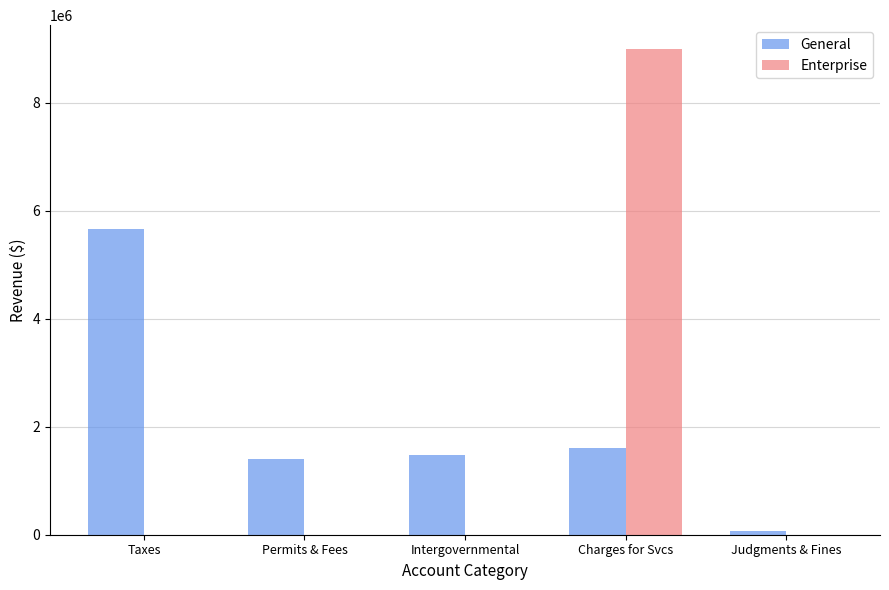

The value of General at Charges for Svcs is 1605537. True or false?

True